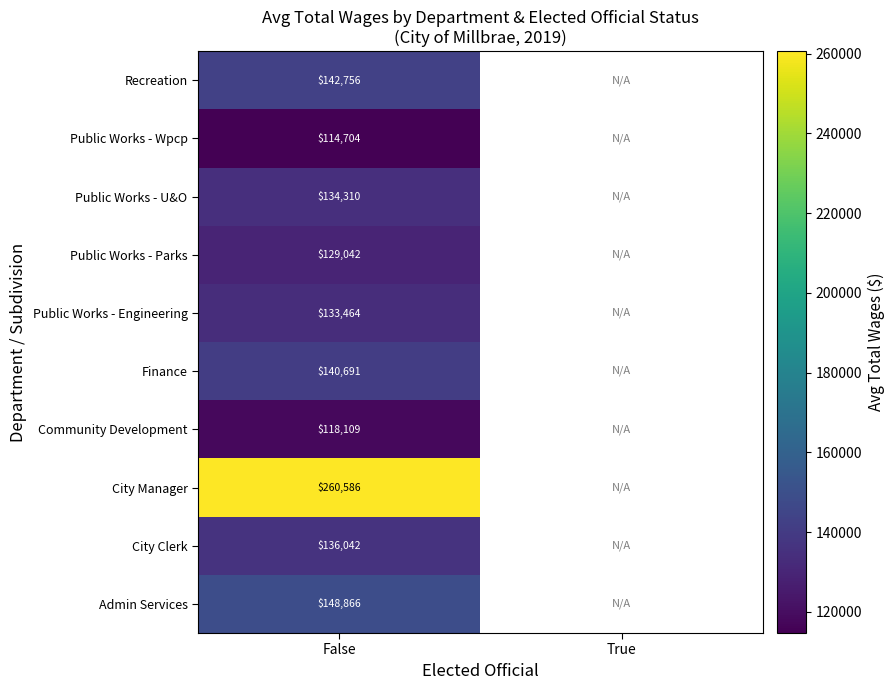

The value of Admin Services at False is 148866.0. True or false?

True